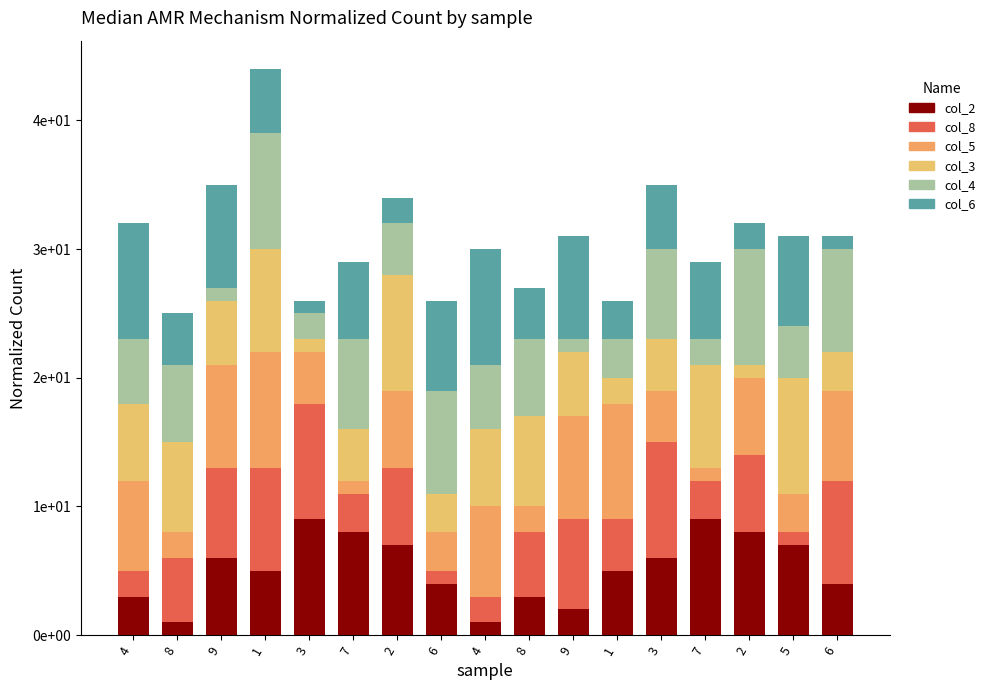

At which category is the sum across all series the highest?

1